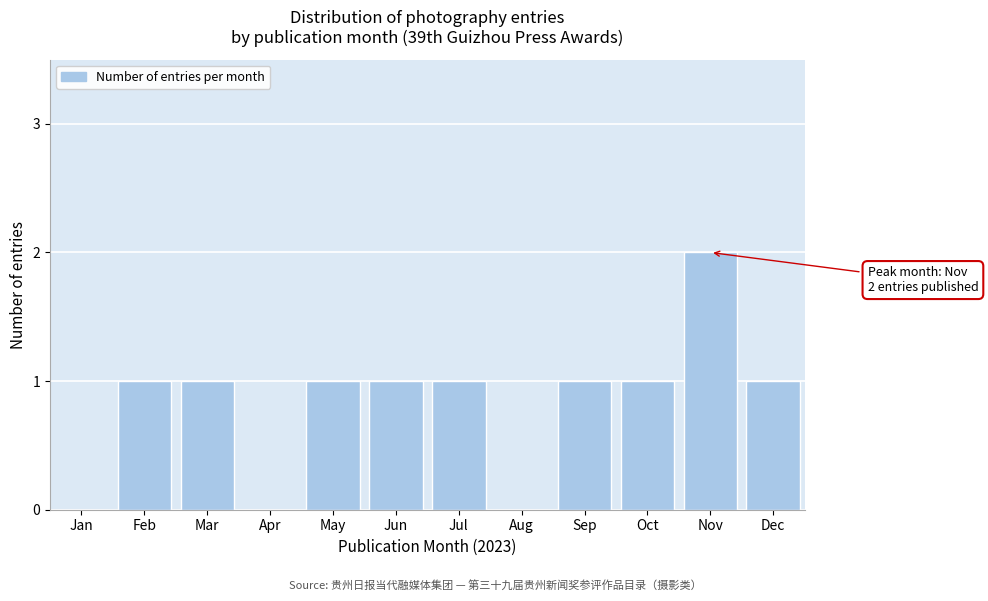

Reading right to left, what are all the values shown in this chart?

Dec=1	Nov=2	Oct=1	Sep=1	Aug=0	Jul=1	Jun=1	May=1	Apr=0	Mar=1	Feb=1	Jan=0